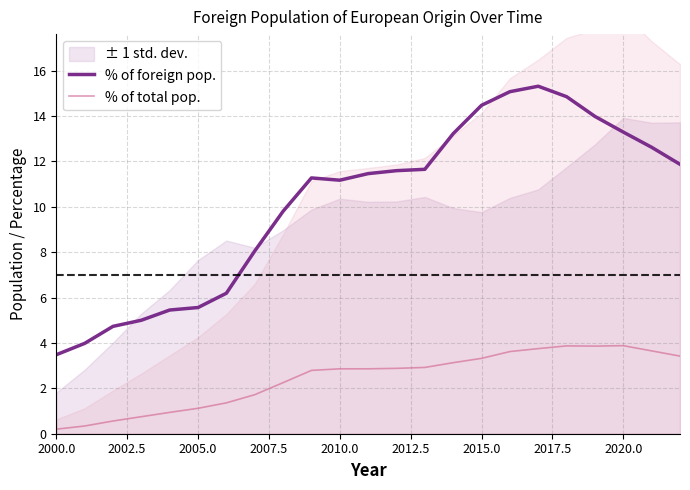

What is the value of the % of foreign pop. point at the 18th from the left?

15.3